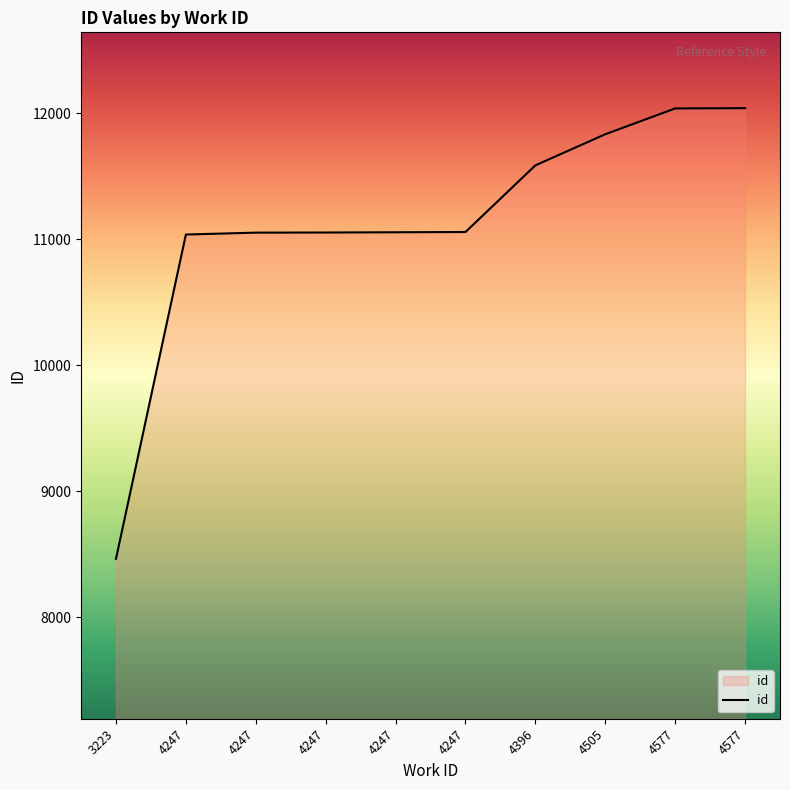

How many lines are shown in the chart?

1